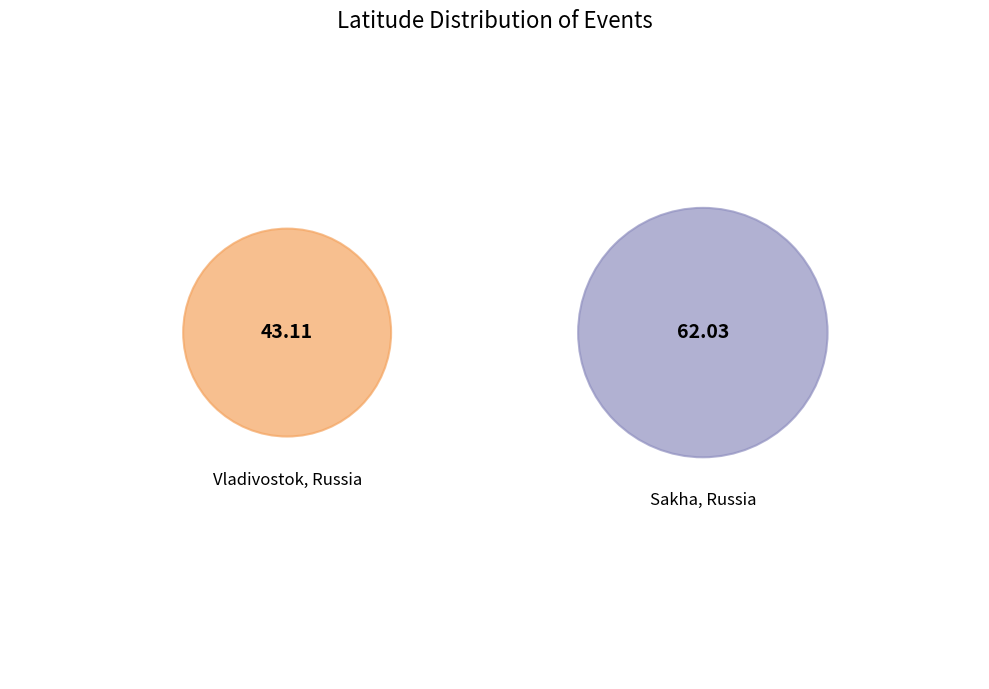

What percentage do Sakha, Russia and Vladivostok, Russia together represent?

100.0%